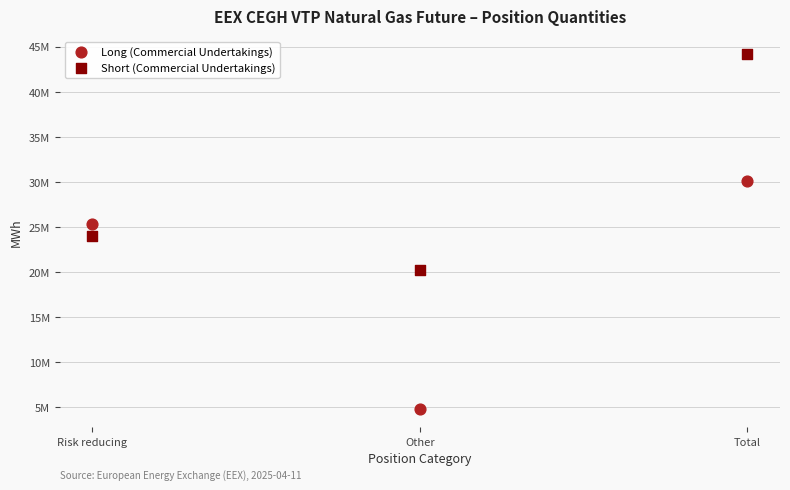

What are all the series names shown in the legend?

Long (Commercial Undertakings), Short (Commercial Undertakings)